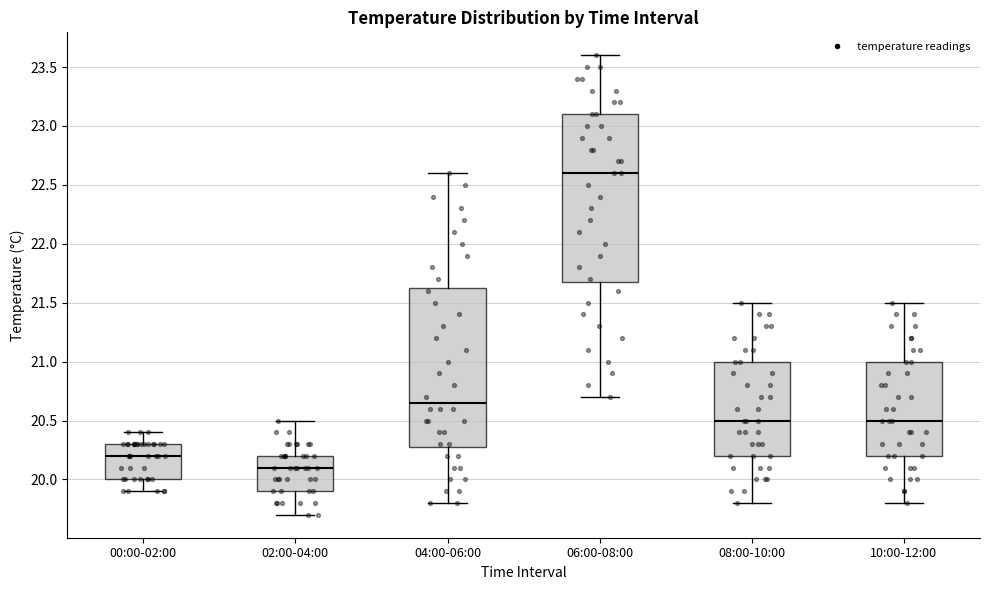

Where does the median line of the box for 06:00-08:00 sit on the y-axis? The values are not printed on the chart, so give them approximately, as read against the axis.

22.60